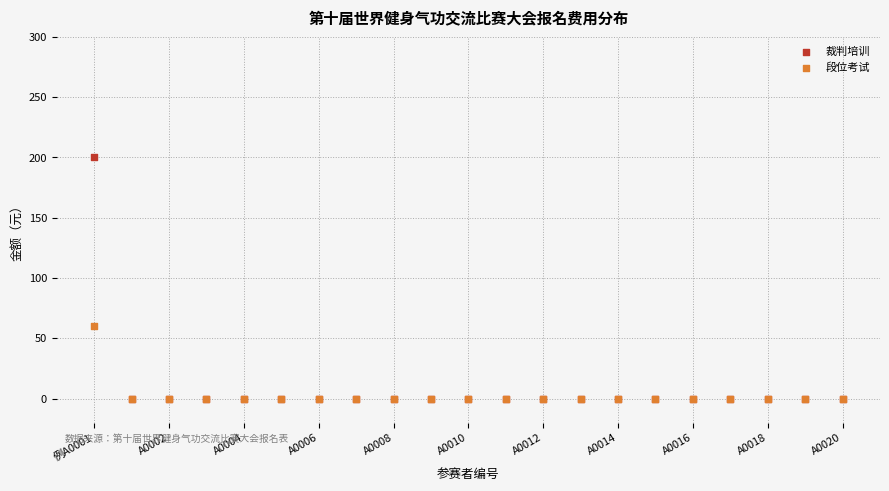

Across all series, what Y value is closest to 100?

60